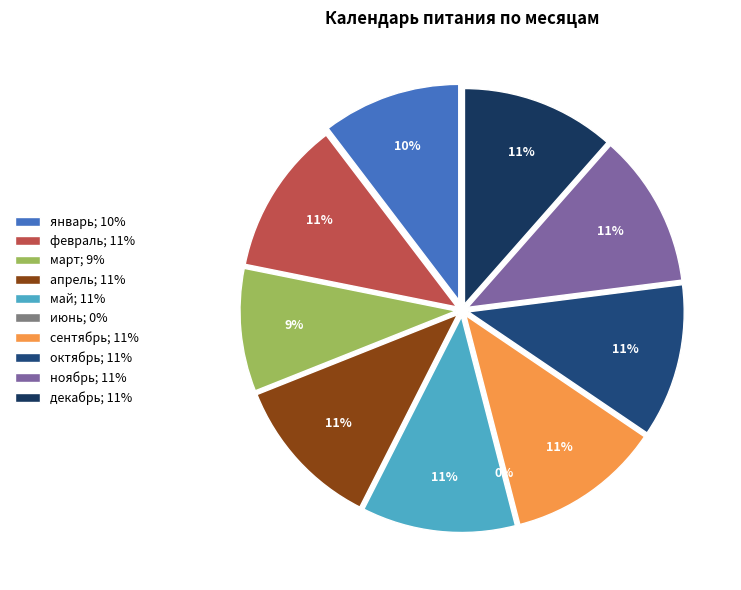

What is the smallest slice in the pie chart?

июнь